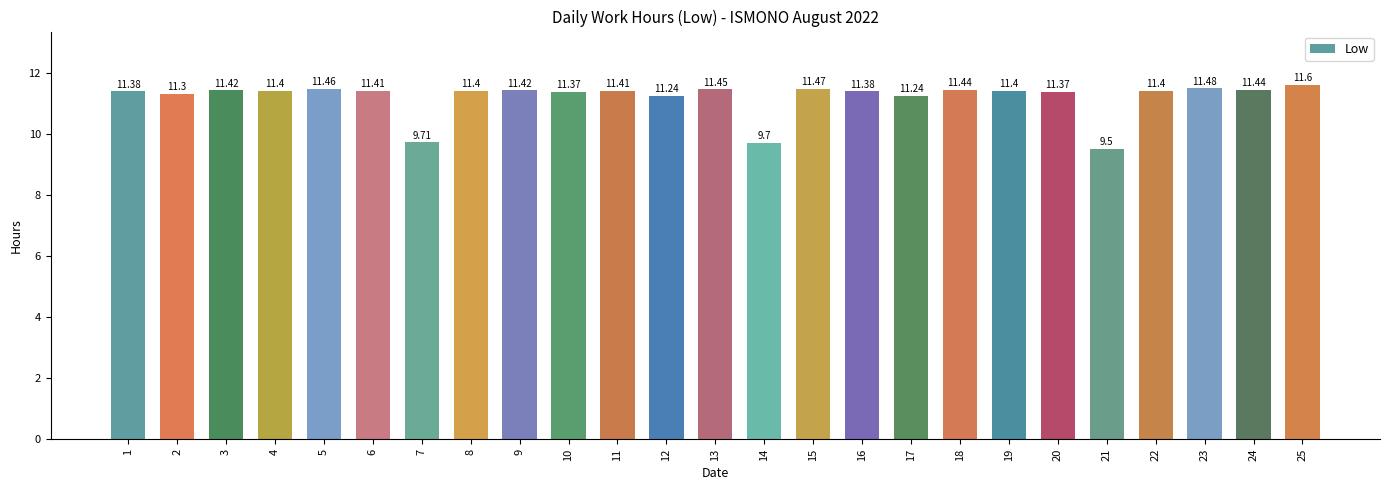

Approximately how many times larger is the value at 17 compared to 10?

1.0